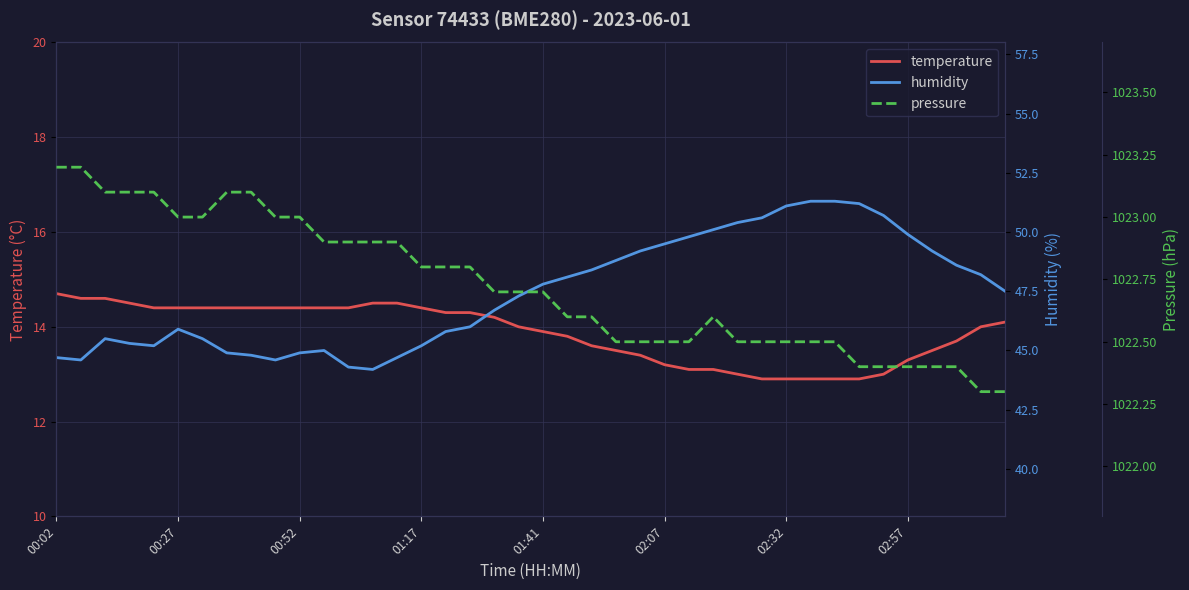

Is it true that temperature equals 12.9 at 02:32?

True